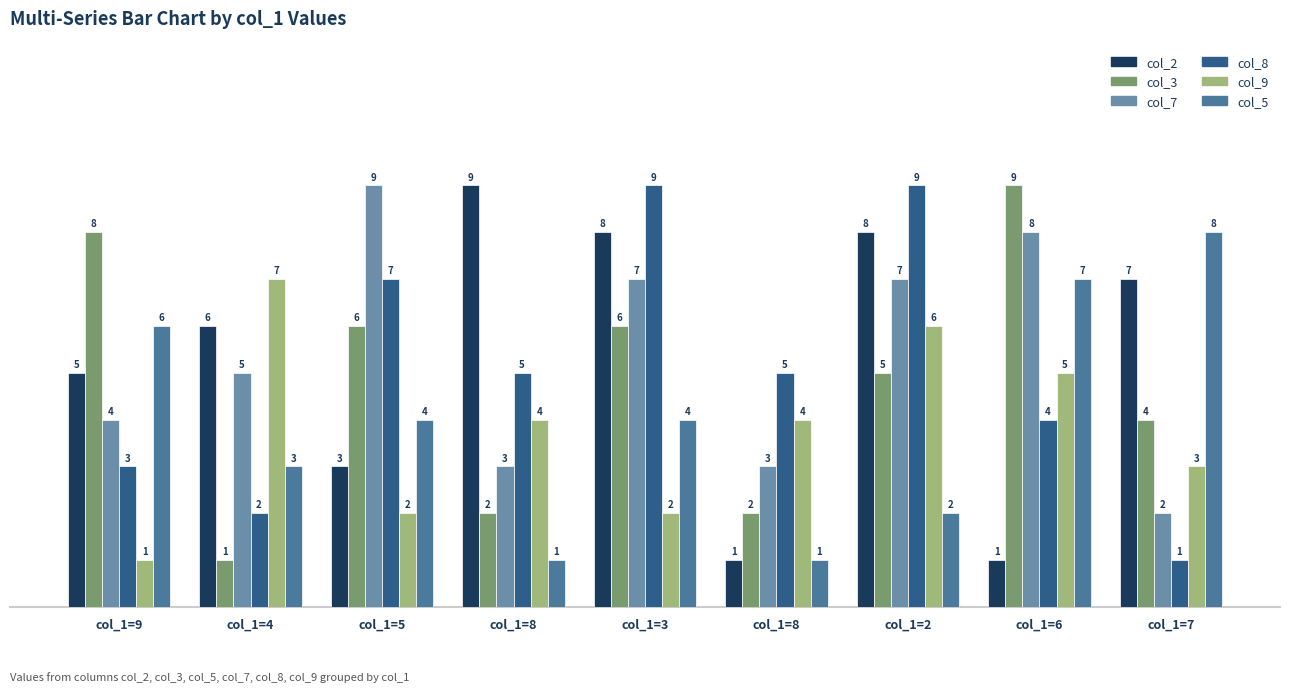

Is it true that col_5 equals 7 at col_1=6?

True